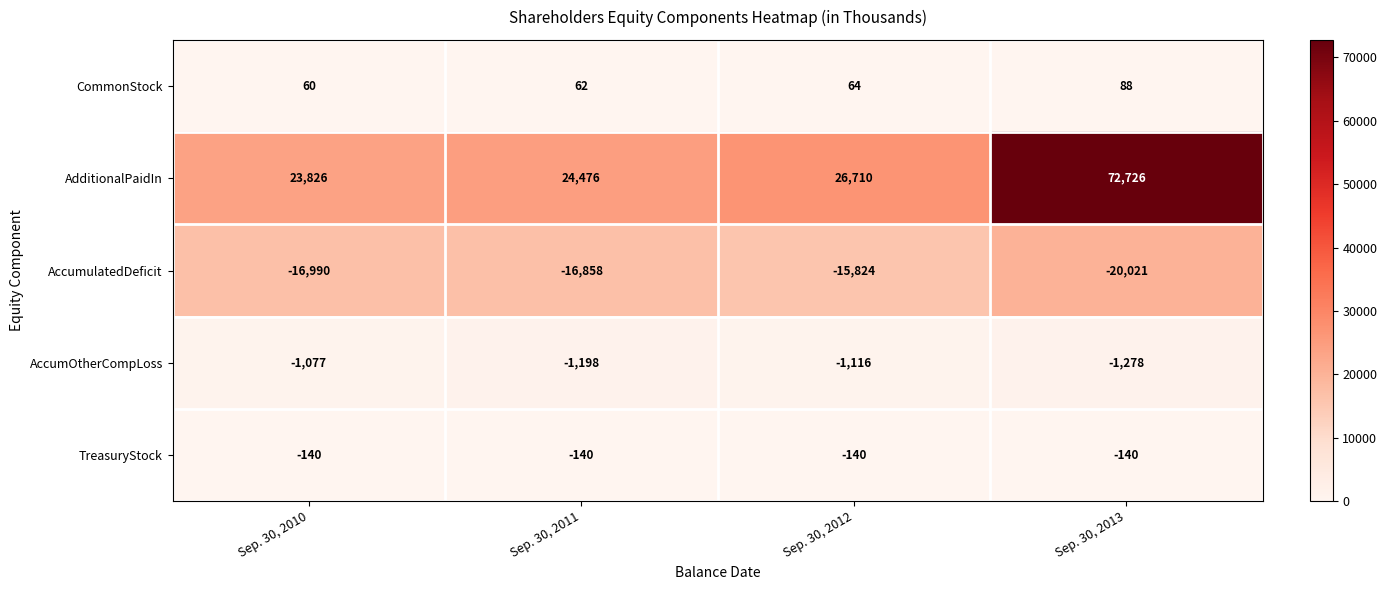

What is the average value of the AccumulatedDeficit series?

-17423